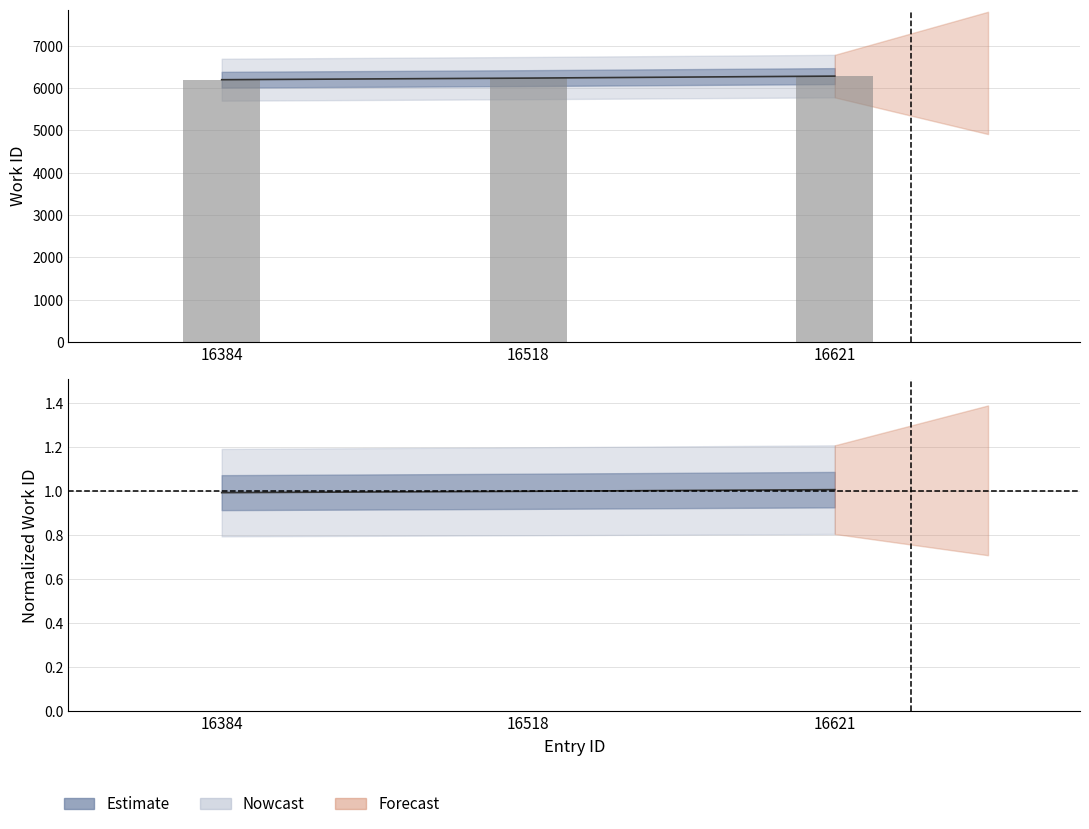

Is it true that the value at 16621 is 6281?

True